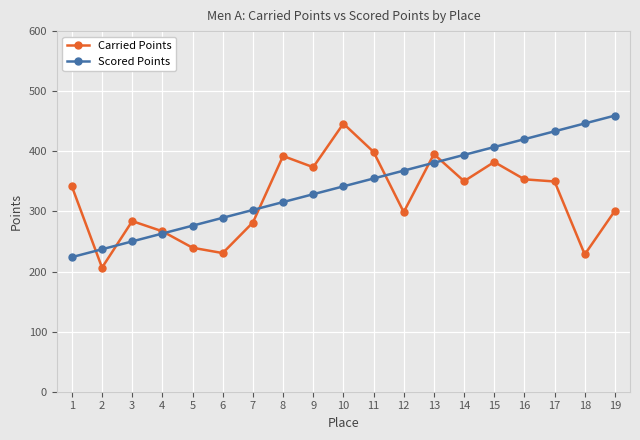

Between 5 and 12, which series saw the biggest shift?

Scored Points